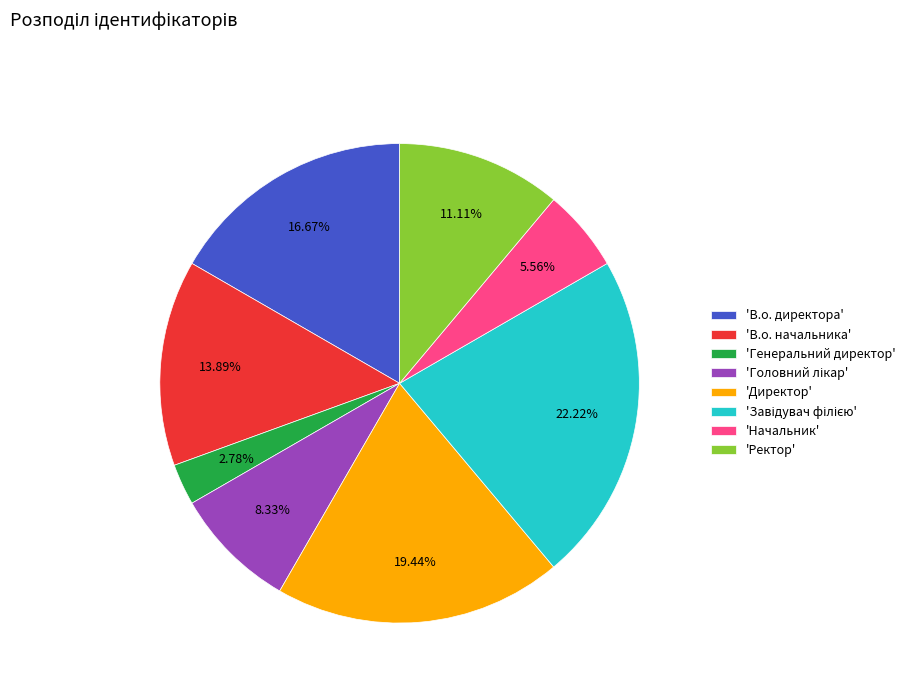

Does 'Директор' represent more than half of the total?

No